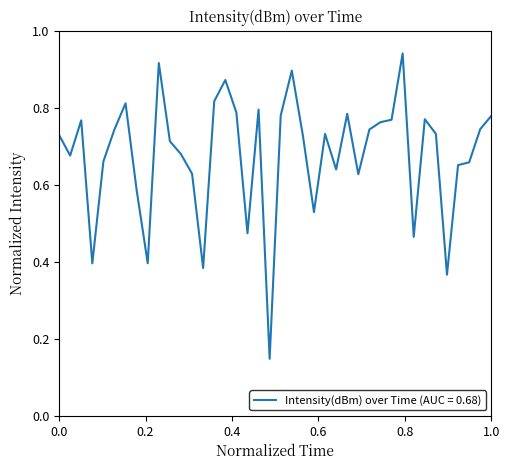

True or false: there are more than 1 points higher than both neighbors.

True